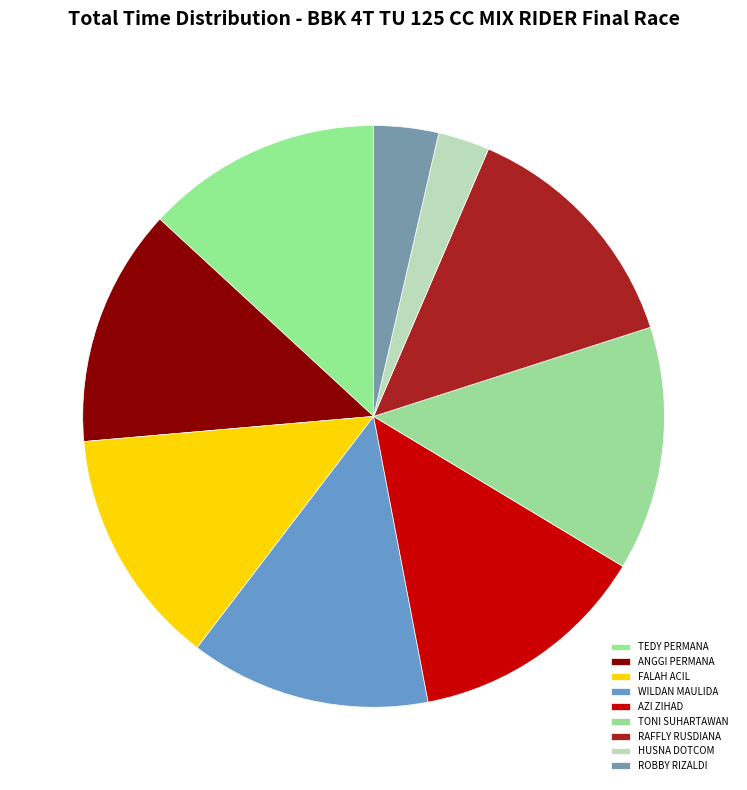

How many segments does this pie chart have?

9